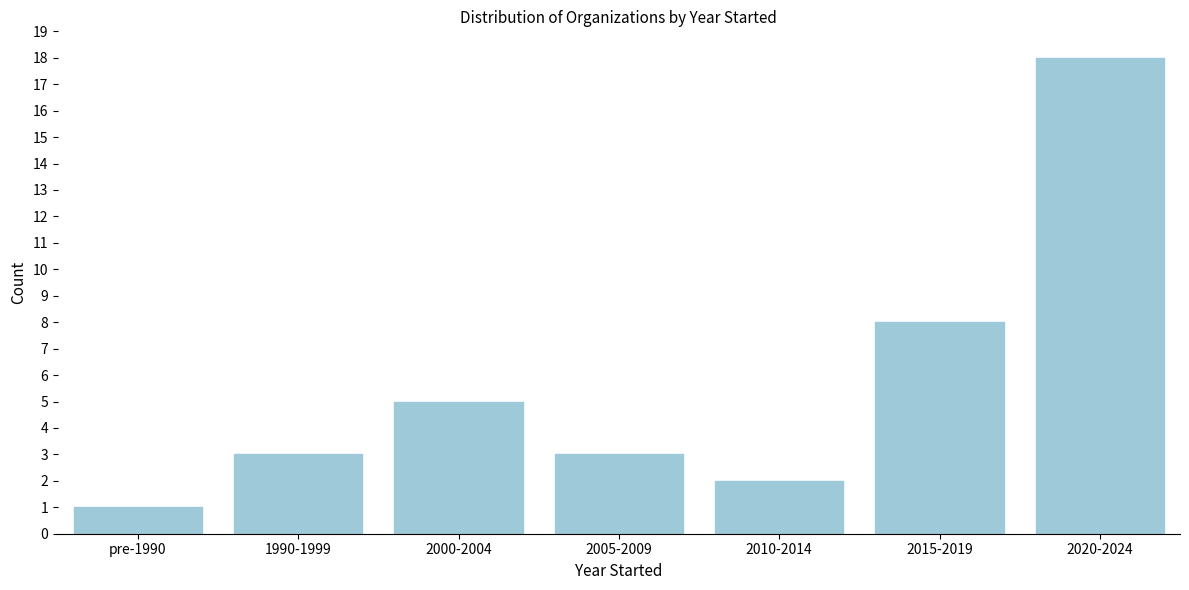

Reading right to left, what are all the values shown in this chart?

18	8	2	3	5	3	1